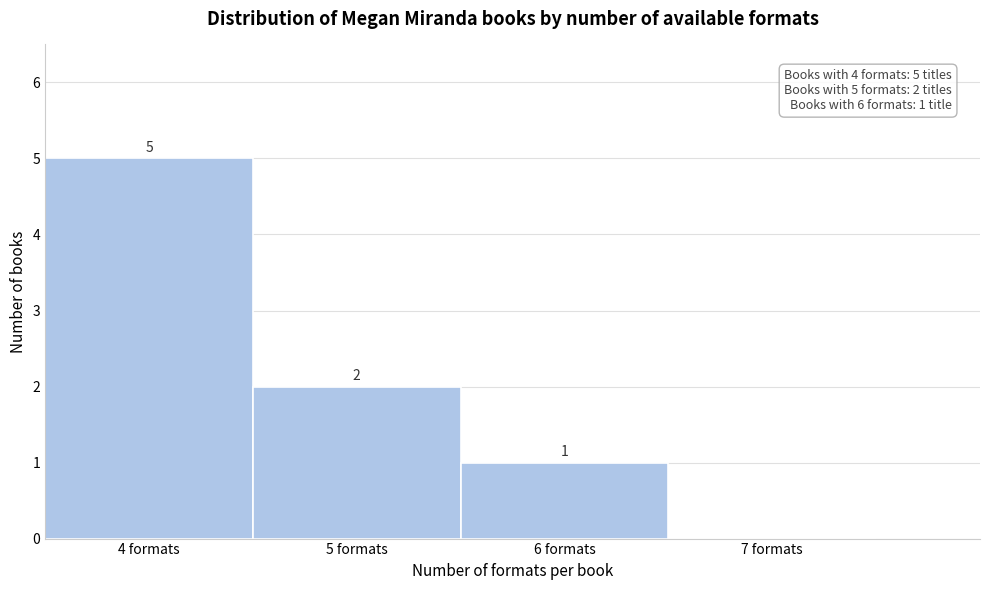

Reading left to right, what are all the values shown in this chart?

4 formats=5	5 formats=2	6 formats=1	7 formats=0